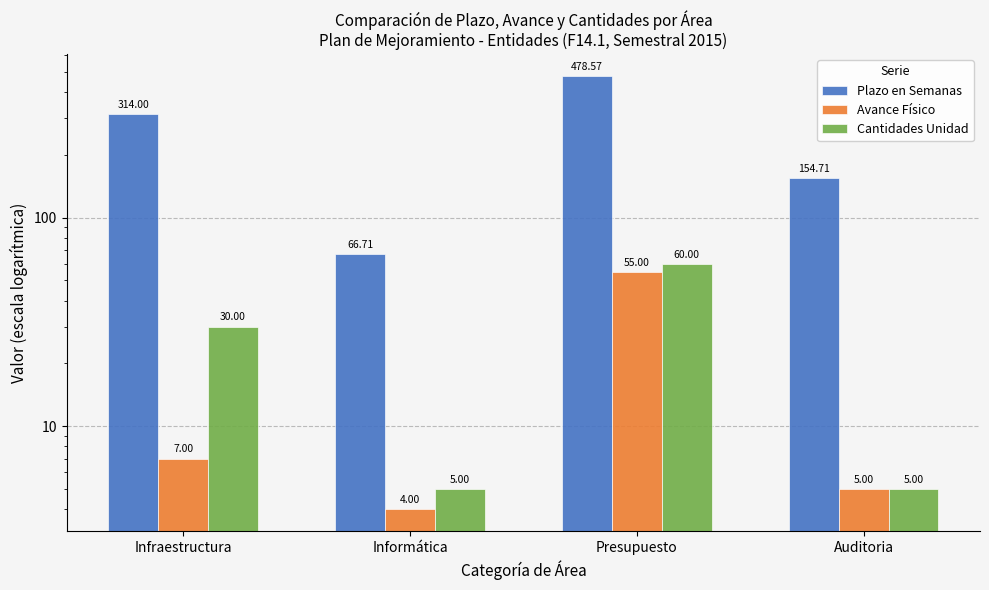

Which series has the largest total across all categories?

Plazo en Semanas